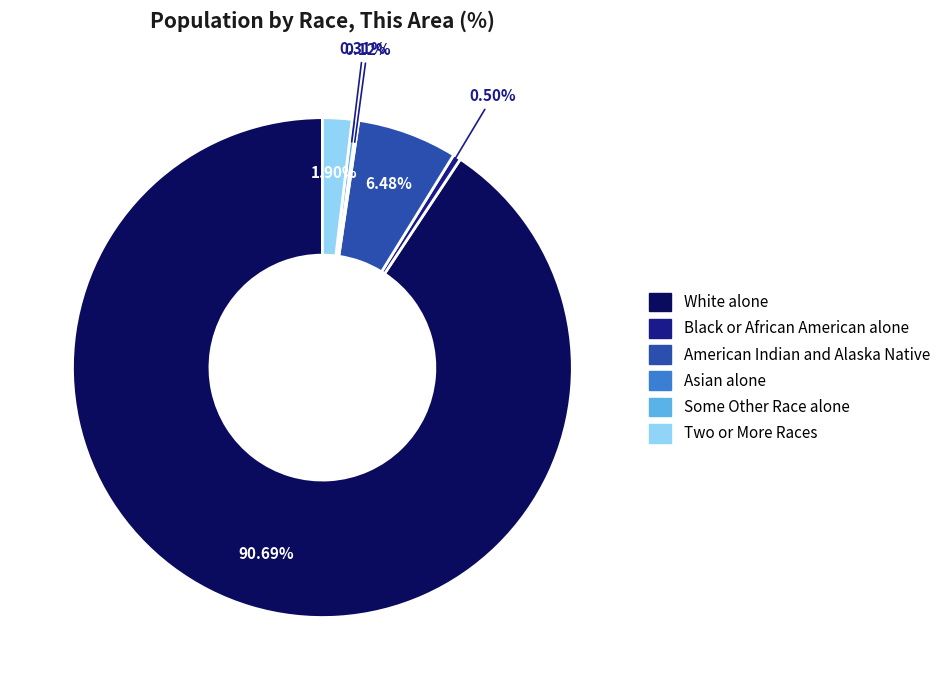

To the nearest percent, what is the difference between the White alone and American Indian and Alaska Native slice percentages?

84%